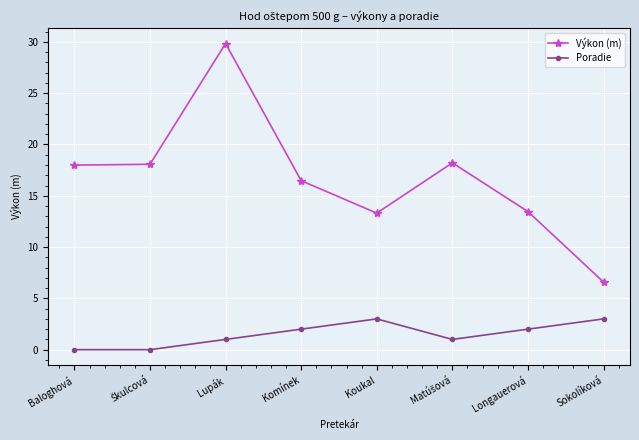

What is the total value across all series at Lupák?

30.8